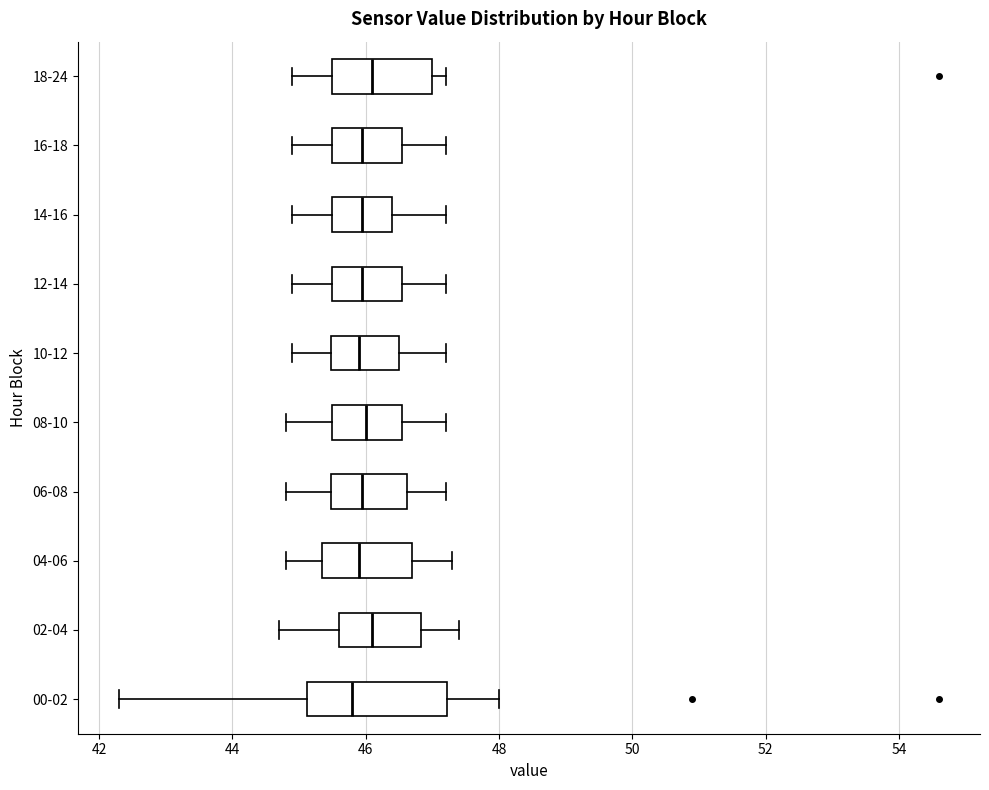

Where is the left edge of the box for 10-12 on the x-axis? The values are not printed on the chart, so give them approximately, as read against the axis.

45.4